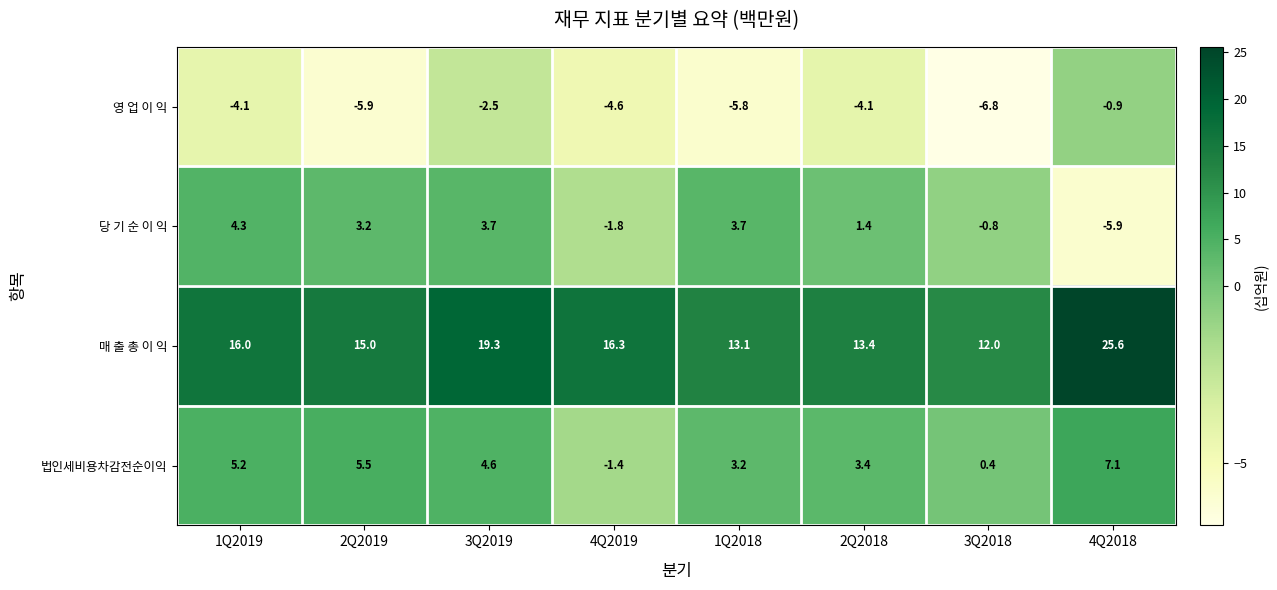

Is the value of 매 출 총 이 익 at 2Q2019 greater than the value of 법인세비용차감전순이익 at 1Q2019?

Yes